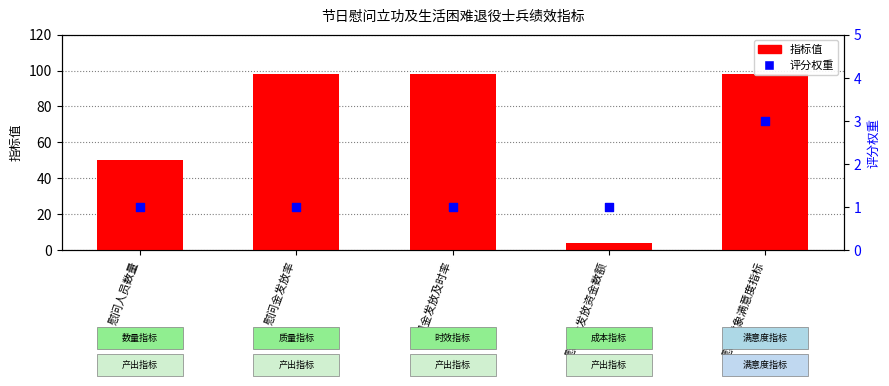

At how many categories does at least one series exceed 27?

4